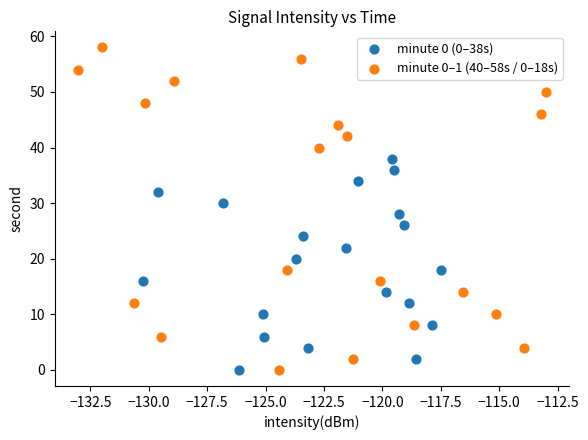

Which series has the widest spread of Y values?

minute 0–1 (40–58s / 0–18s)